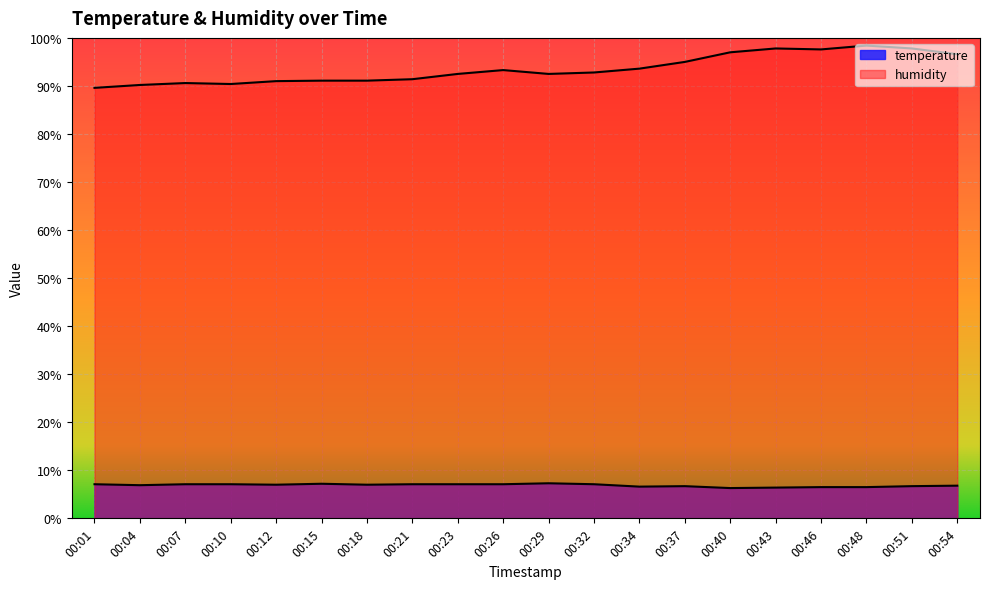

True or false: temperature and humidity cross at least once.

False